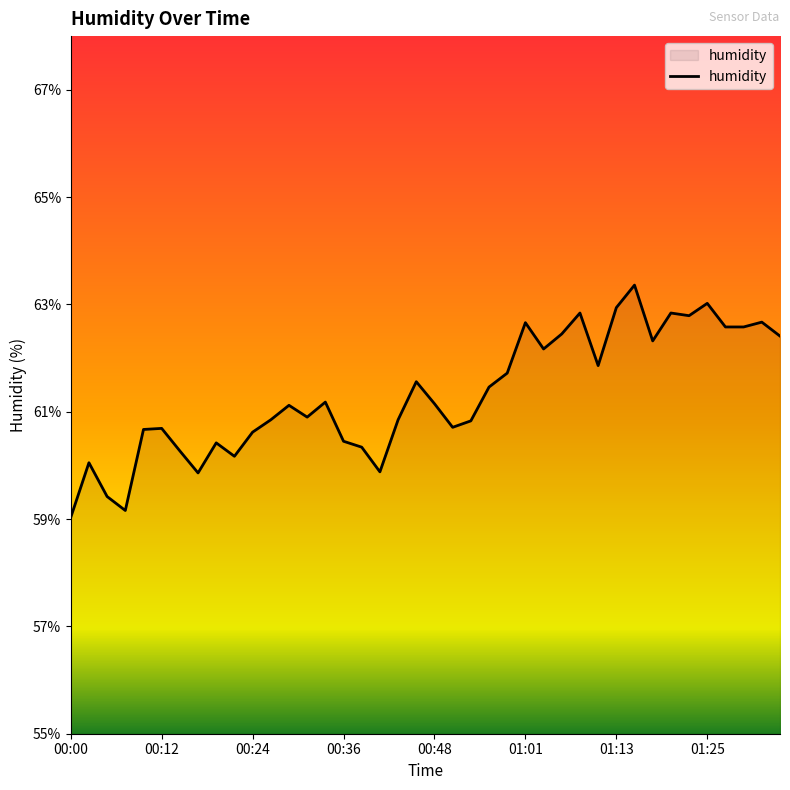

What is the maximum value shown in the chart?

63.4